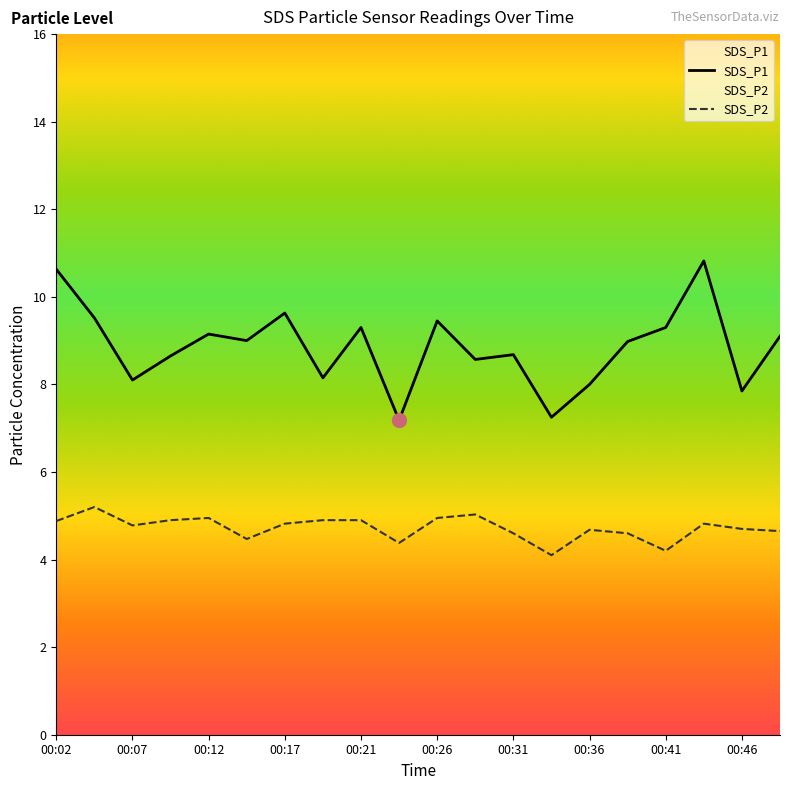

Is the value of SDS_P2 at 13 greater than the value of SDS_P1 at 19?

No